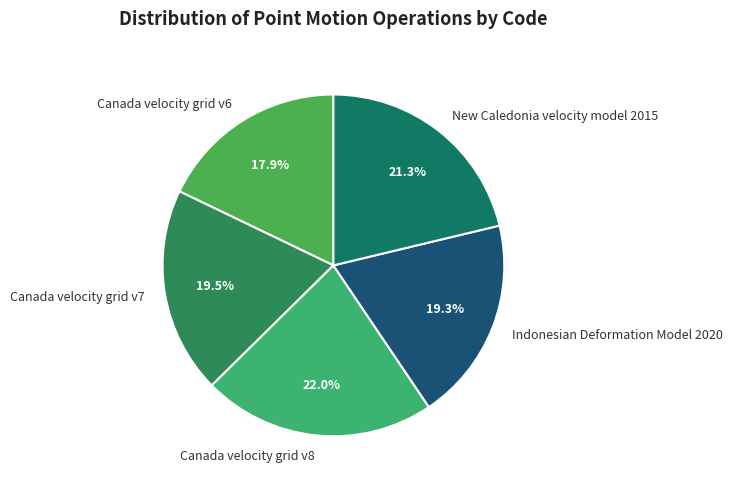

Approximately how many times larger is the value at Canada velocity grid v7 compared to New Caledonia velocity model 2015?

0.9